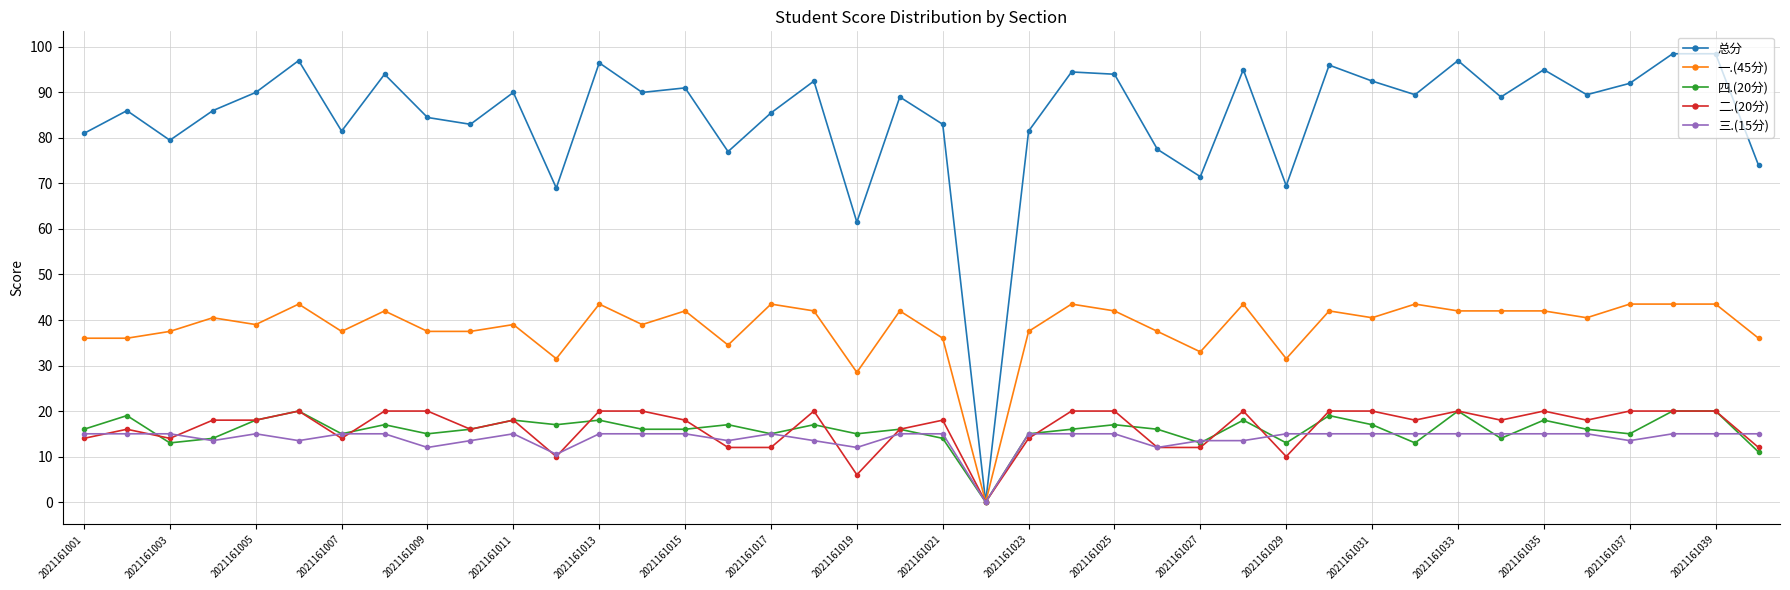

Count the number of categories in the chart.

40